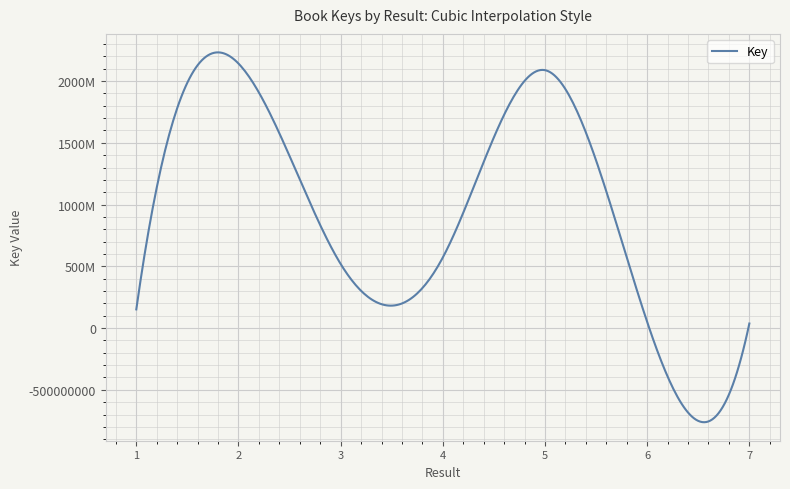

What is the greatest value displayed?

2142110276